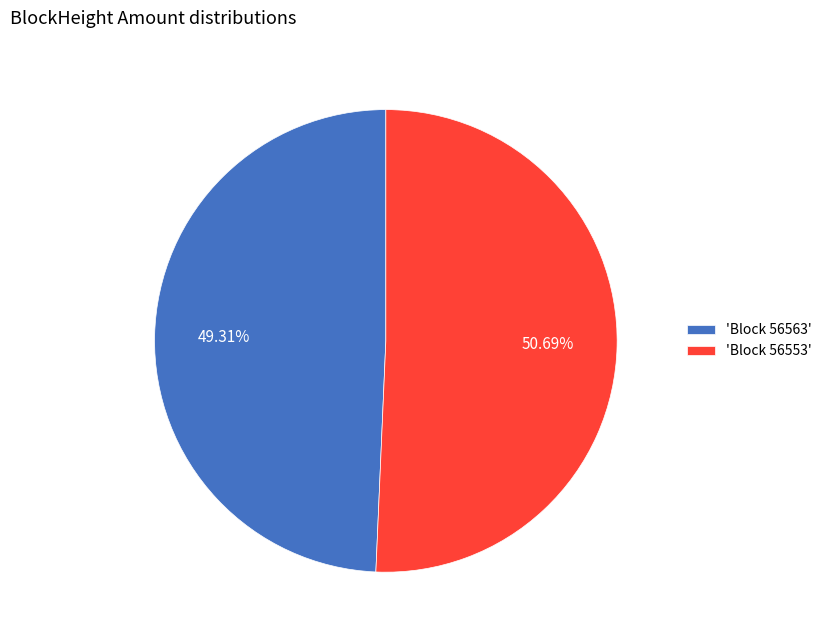

Between 'Block 56563' and 'Block 56553', which is larger?

'Block 56553'